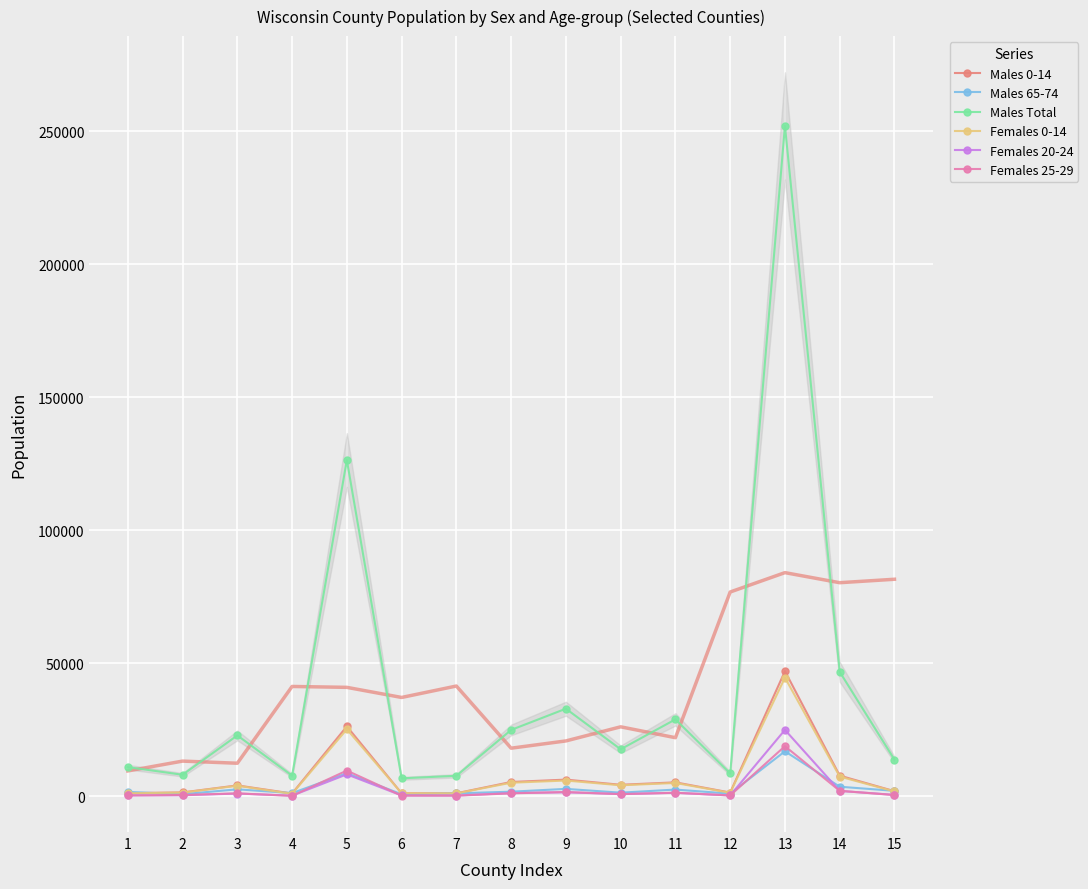

What is the average value of the Females 0-14 series?

7377